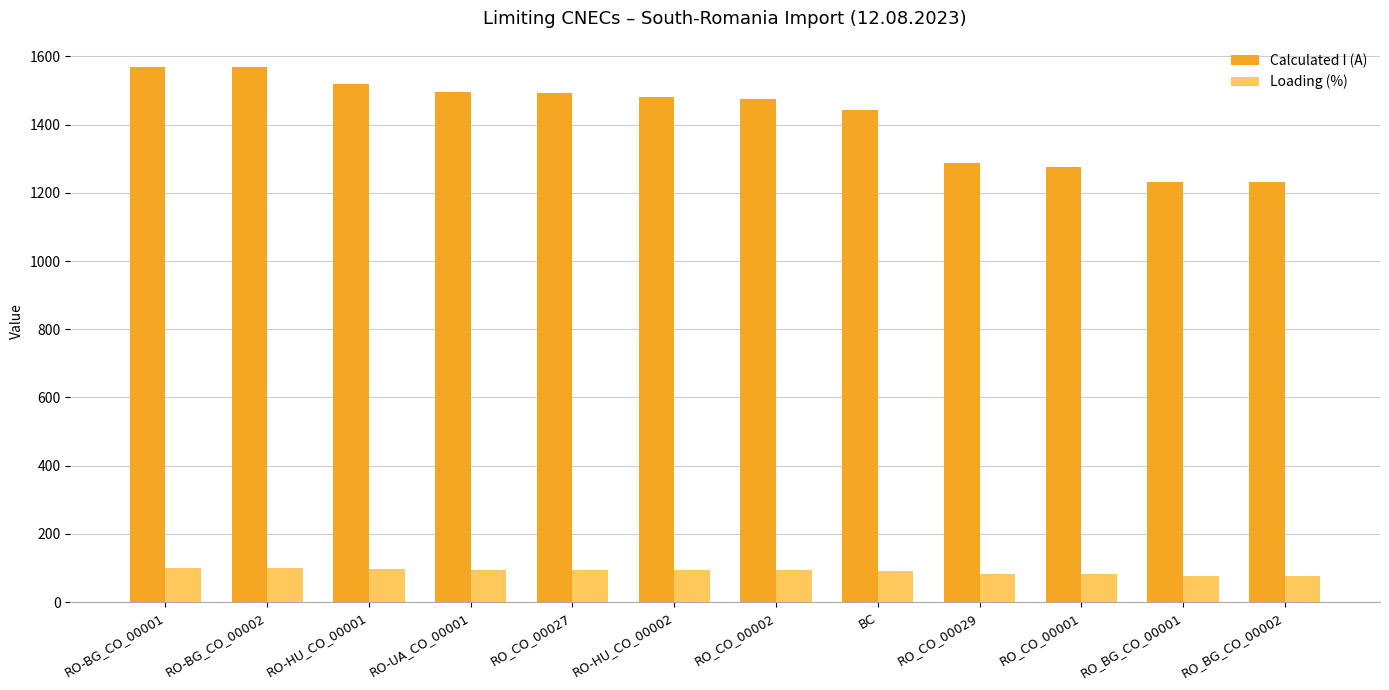

Count the number of data series in this chart.

2